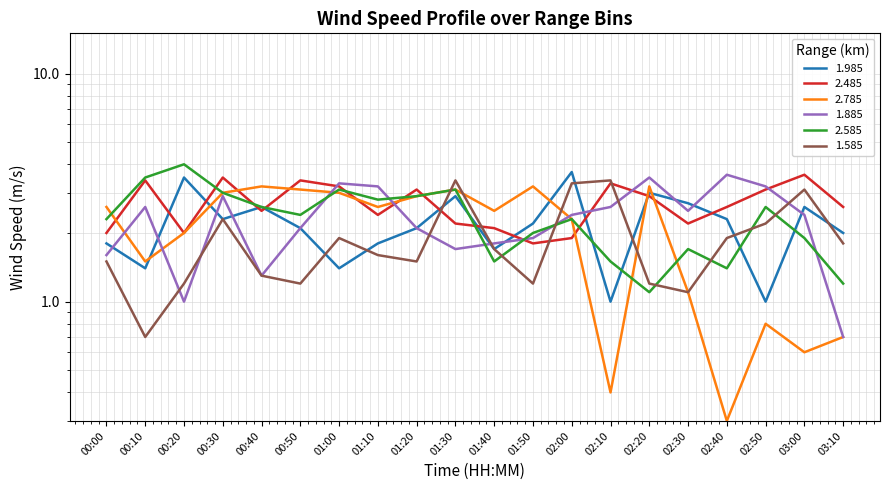

What is the average value of the 1.585 series?

1.9